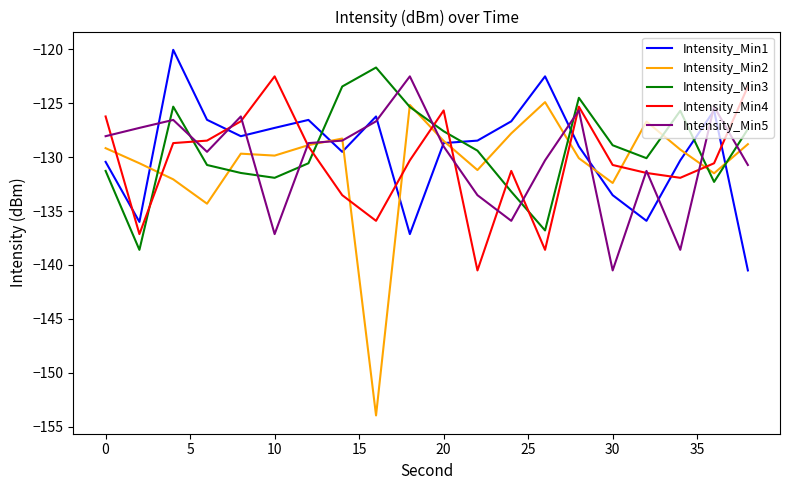

After their last crossing, which series has the higher values: Intensity_Min4 or Intensity_Min5?

Intensity_Min4